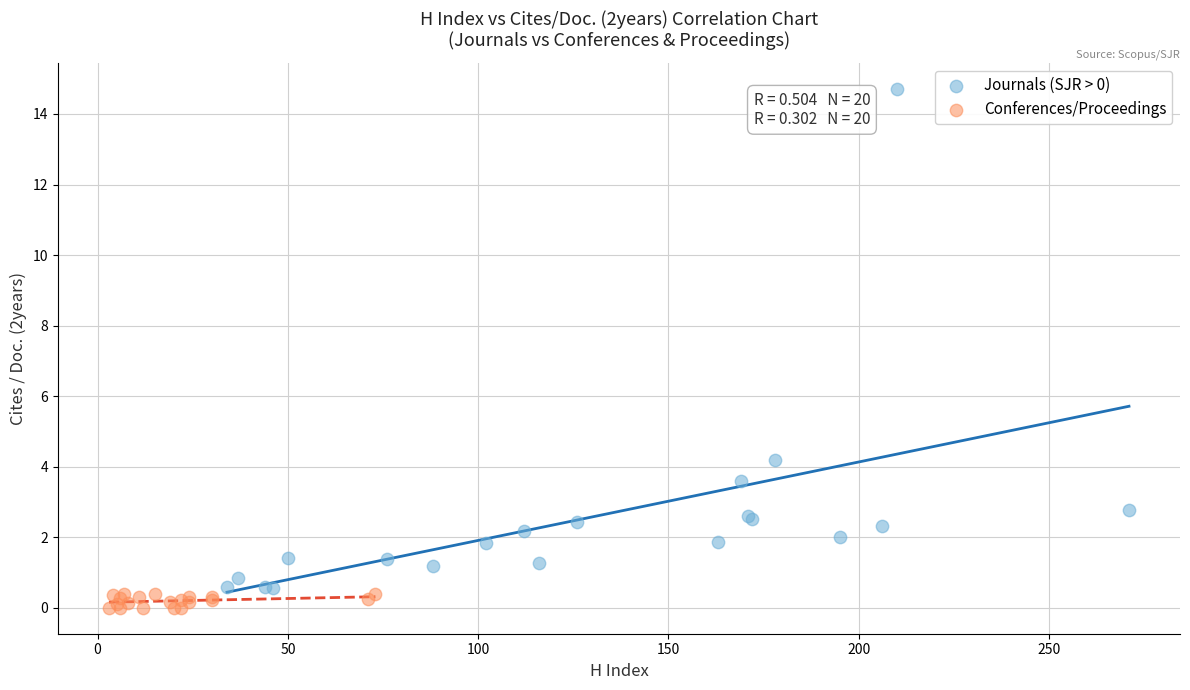

Which series reaches the maximum Y coordinate?

Journals (SJR > 0)